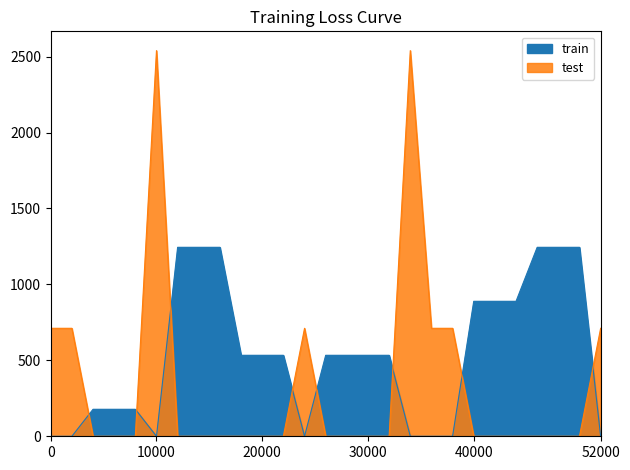

True or false: Fora do Estado has a value of -1370.7 at TC/023012-3.

False